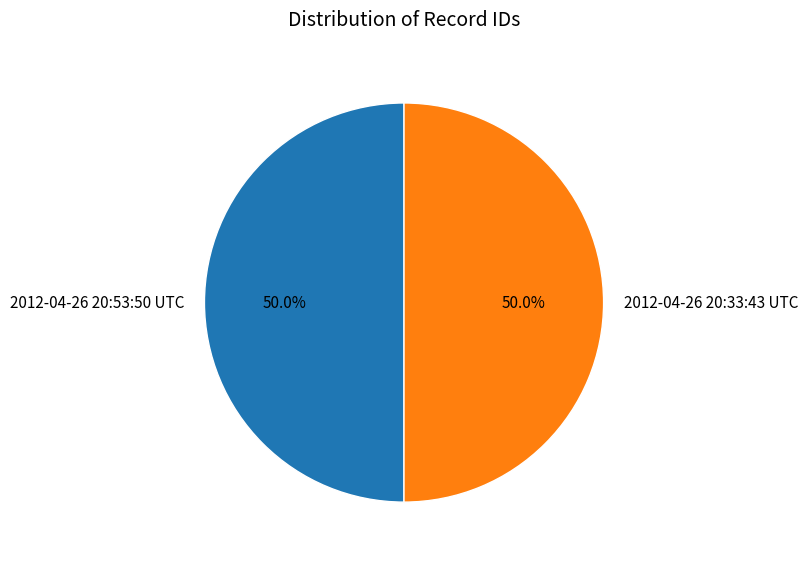

Approximately how many times larger is the value at 2012-04-26 20:33:43 UTC compared to 2012-04-26 20:53:50 UTC?

1.0